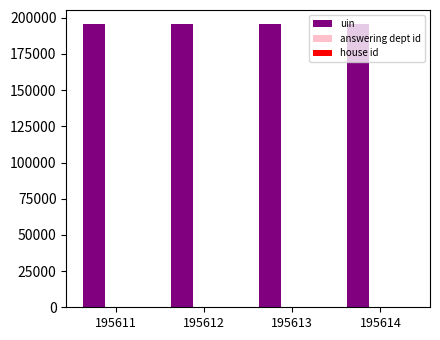

How many groups of bars are there?

4